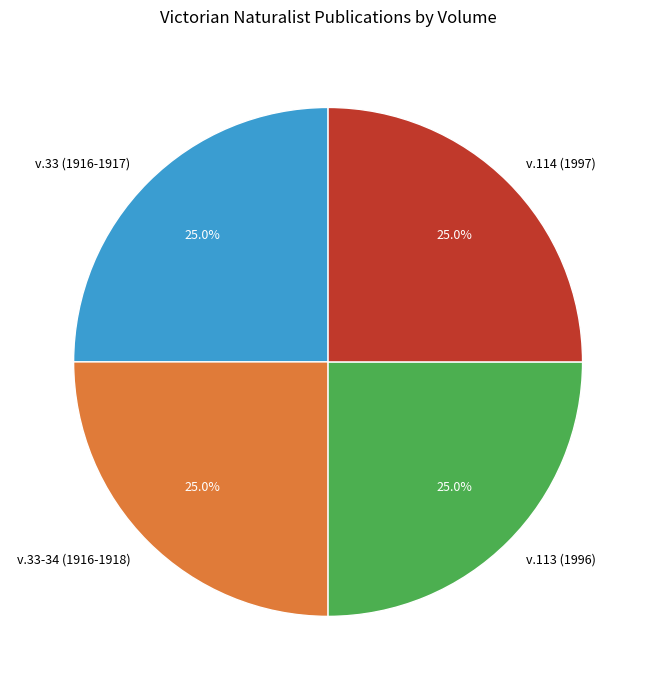

Approximately how many times larger is the value at v.33 (1916-1917) compared to v.114 (1997)?

1.0